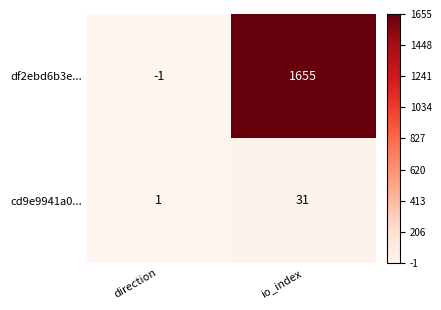

The df2ebd6b3e... series shows -1 at direction. True or false?

True